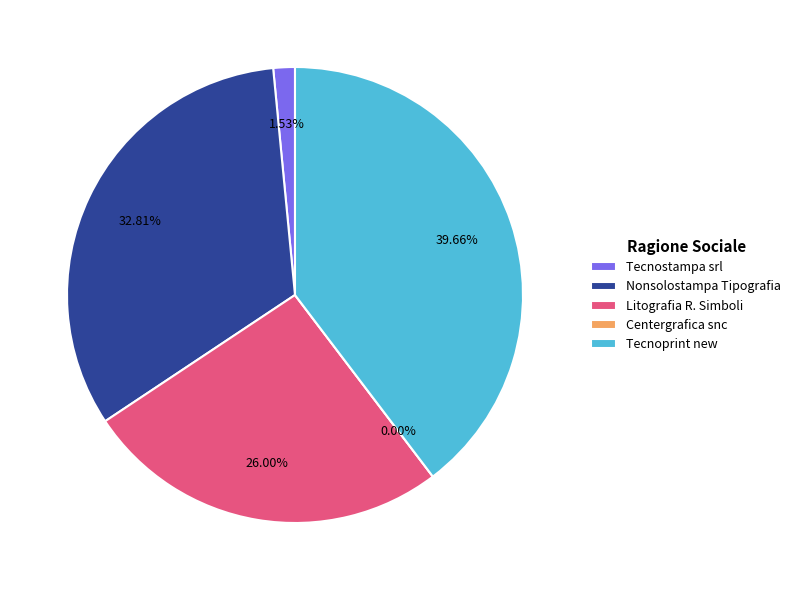

How many segments does this pie chart have?

5